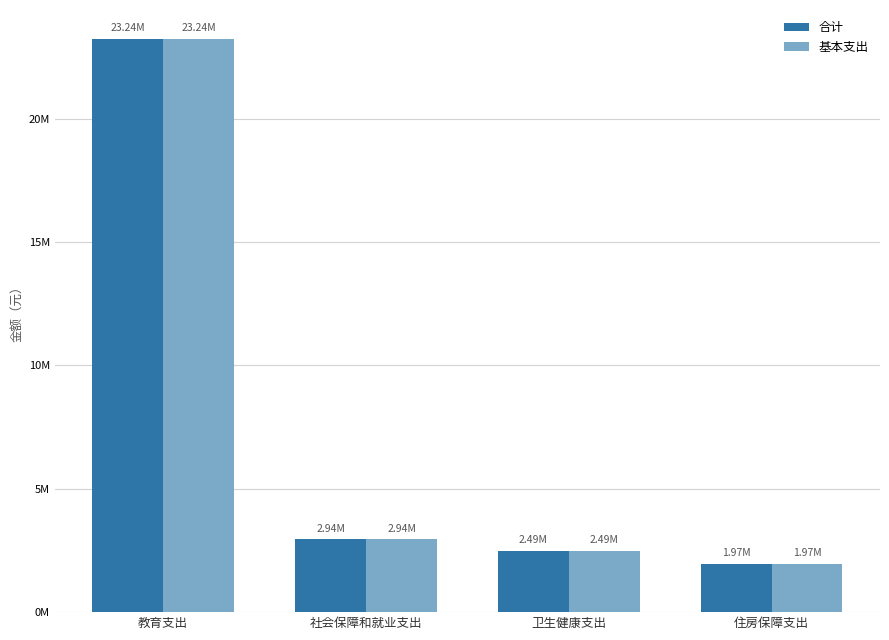

Rank the series at 住房保障支出 from highest to lowest value.

合计, 基本支出